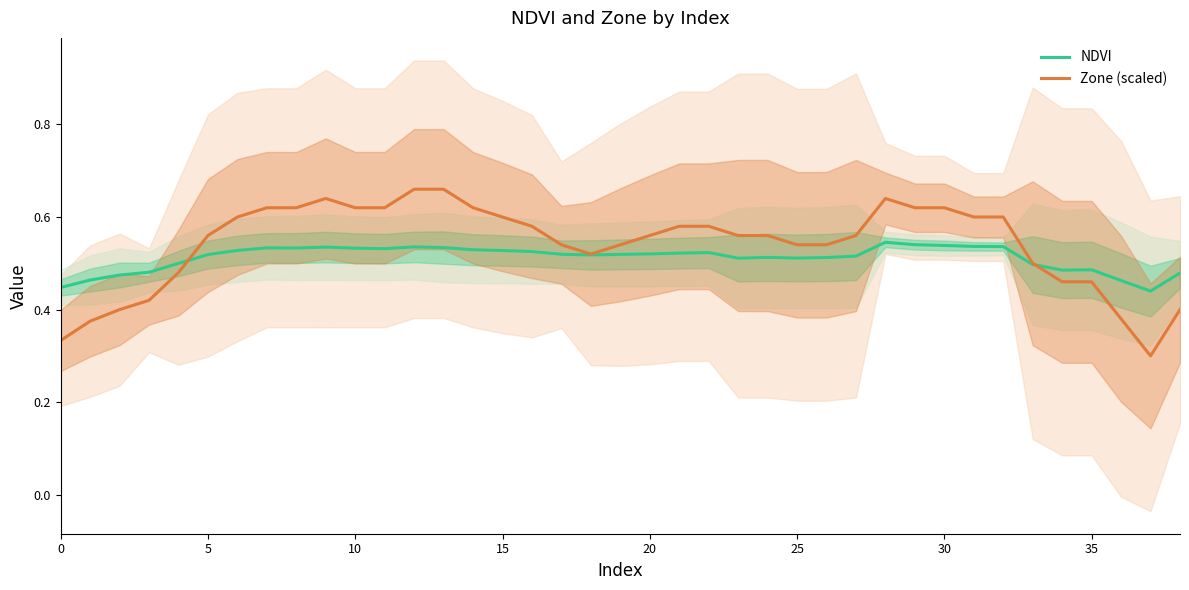

How many categories are shown in the chart?

39